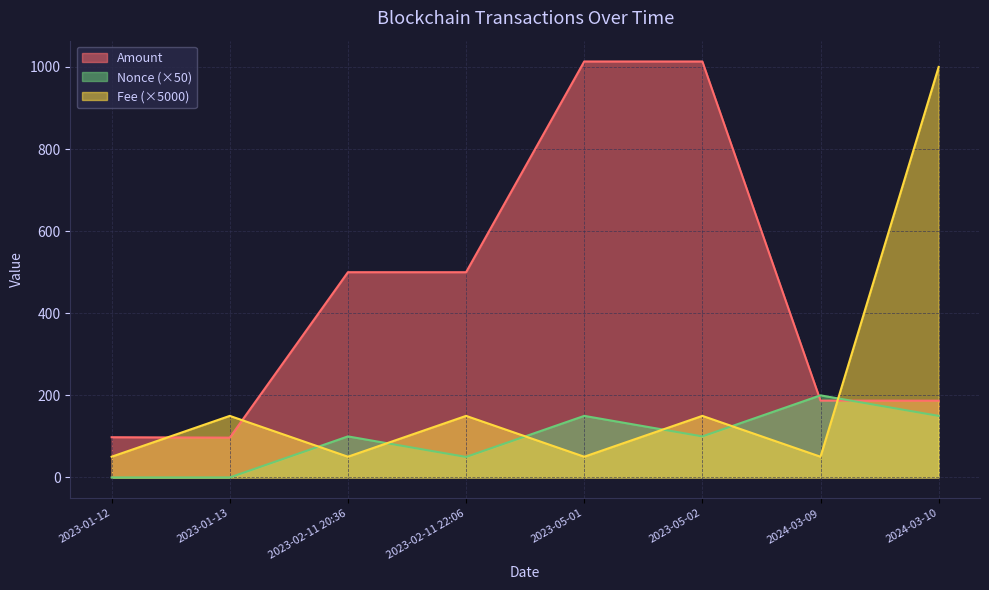

Between 2024-03-10 and 2023-01-12, which is larger?

2024-03-10